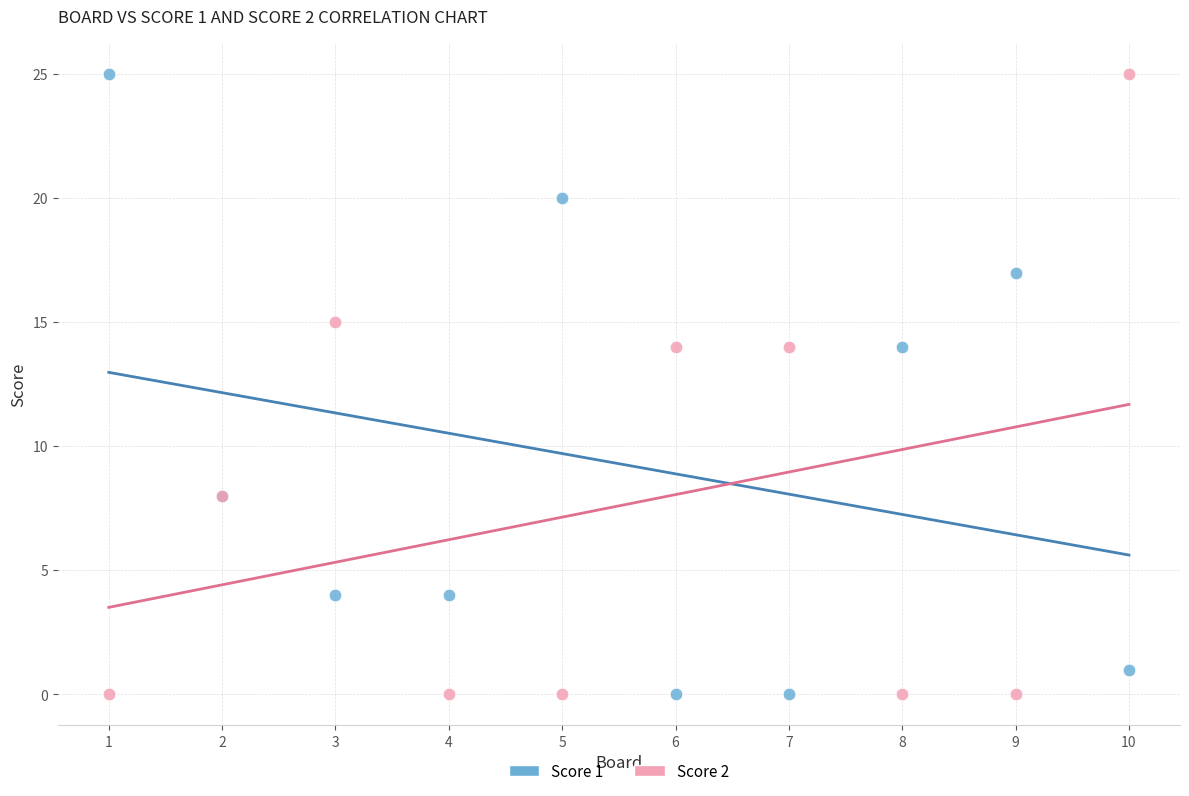

What is the X range (max minus min) for the scatter plot?

9